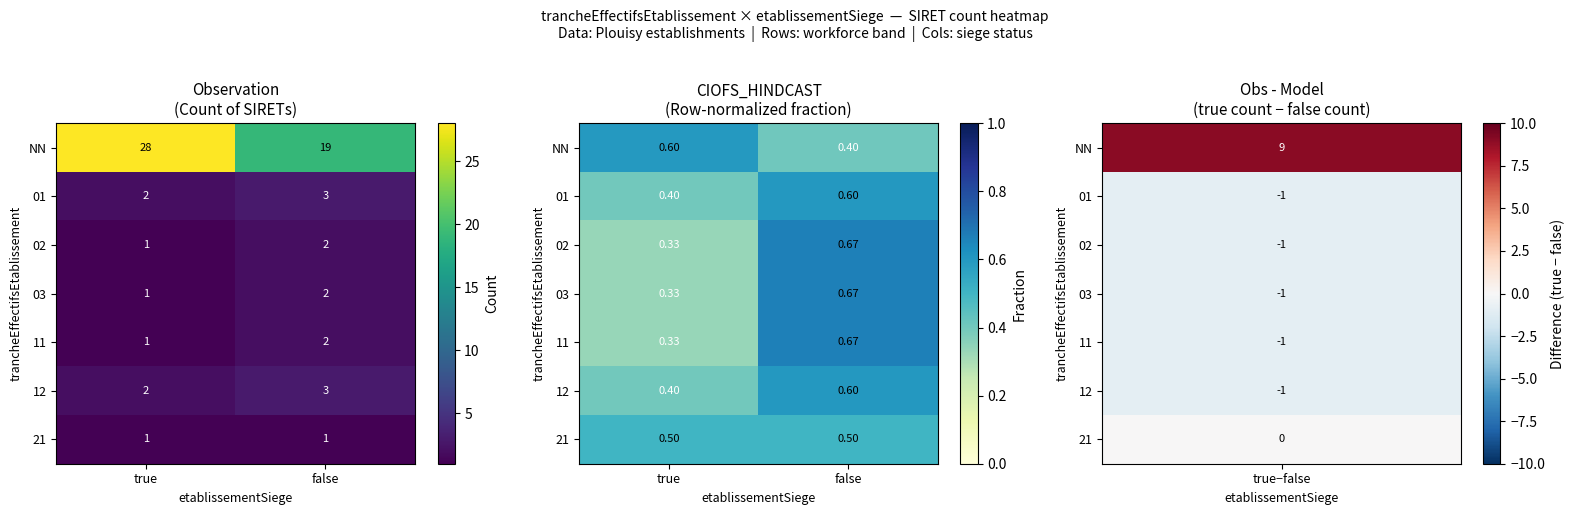

Which has a higher value, false or true?

true